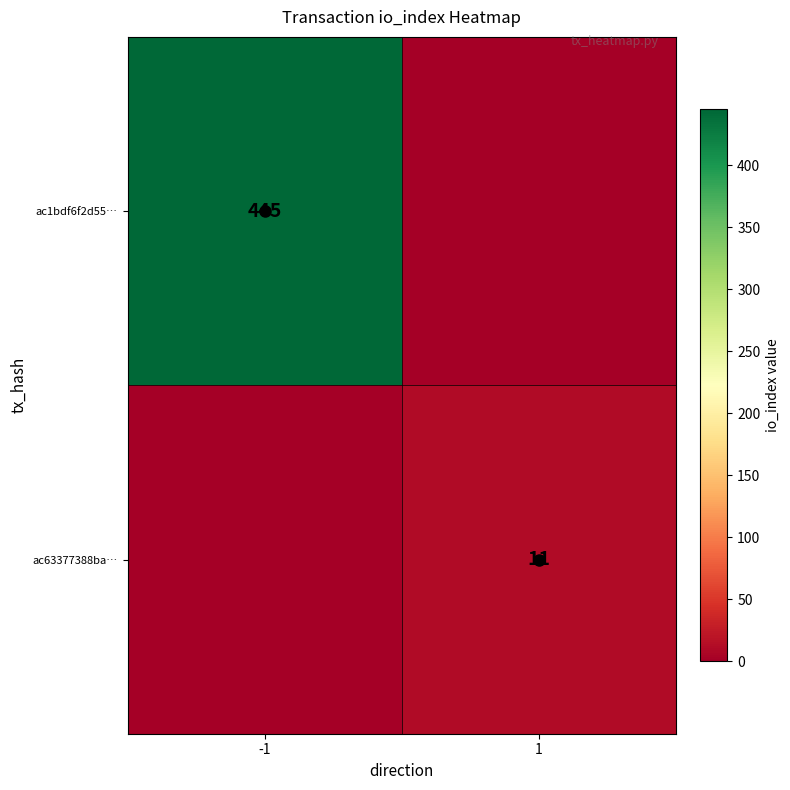

Is it true that ac1bdf6f2d55… equals 445 at -1?

True